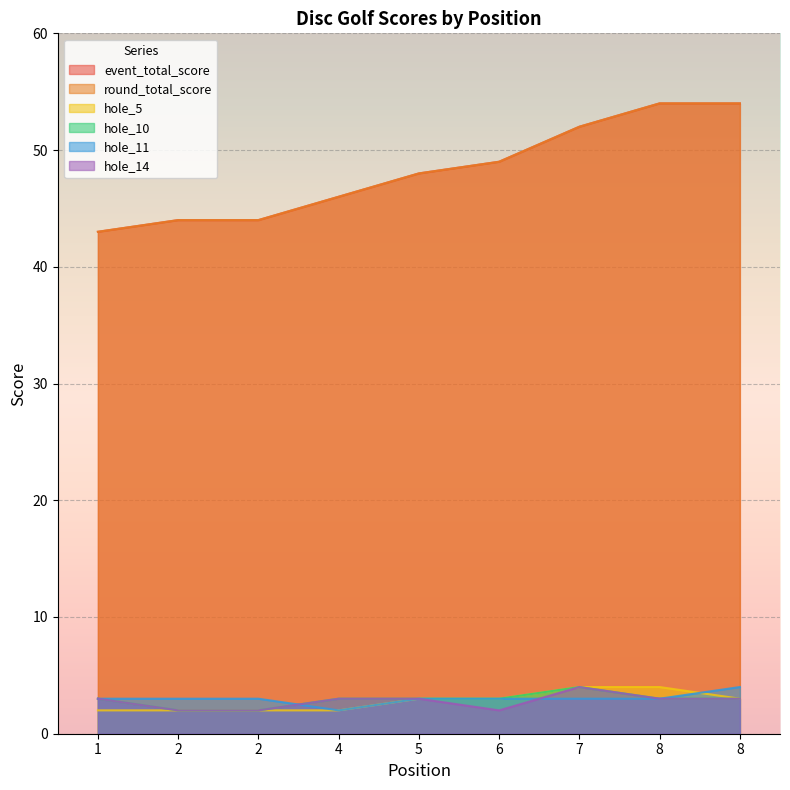

List the labels in order of hole_5 value, smallest first.

1, 2, 2, 4, 5, 6, 8, 7, 8